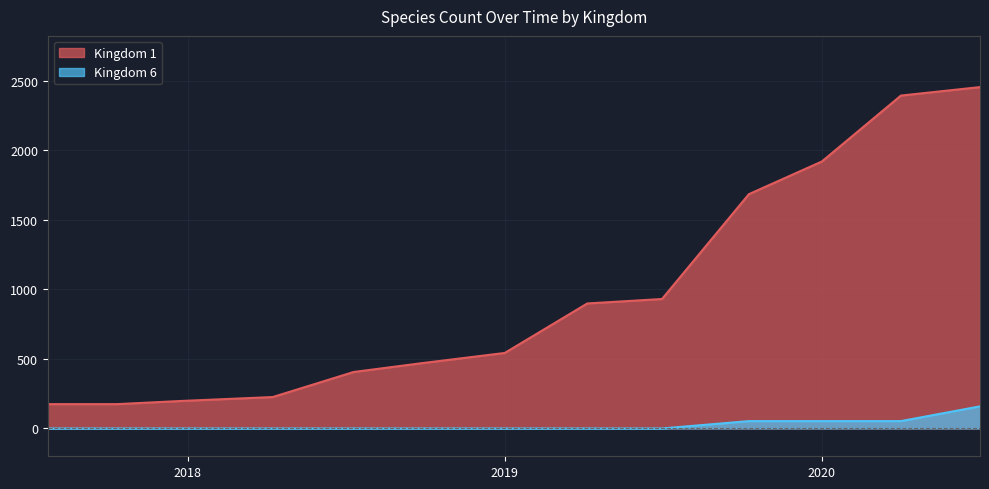

True or false: Kingdom 1 has a value of 233 at 2017-10-12.

False